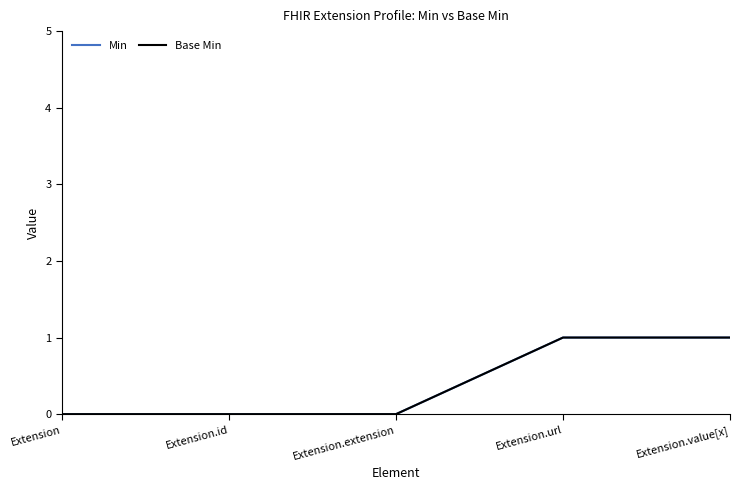

True or false: Base Min has a value of 1 at Extension.url.

True